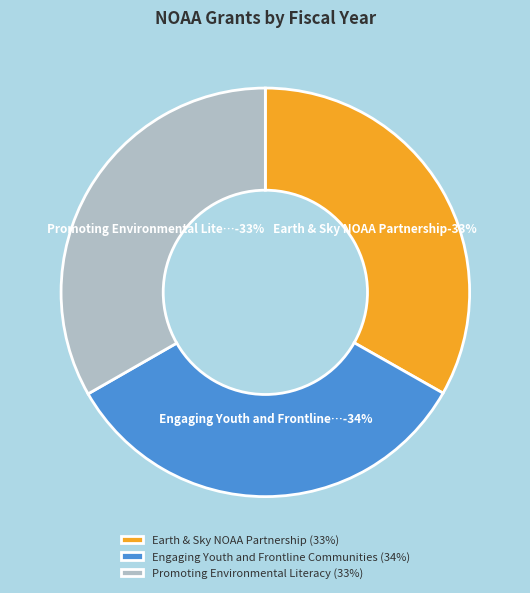

How many segments does this pie chart have?

3